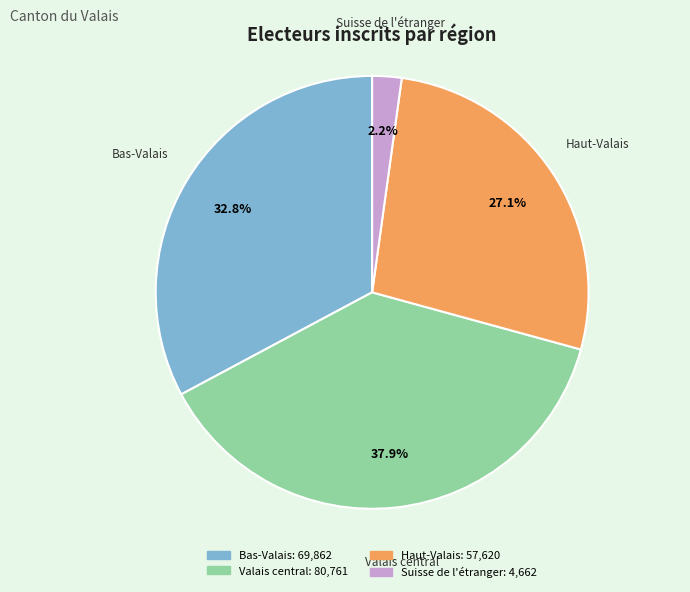

How many slices are in this pie chart?

4